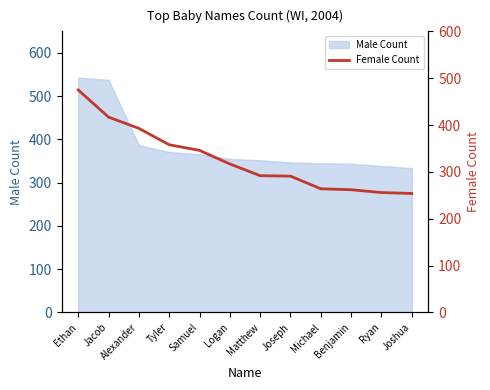

Rank the categories by value from lowest to highest.

Joshua, Ryan, Benjamin, Michael, Joseph, Matthew, Logan, Samuel, Tyler, Alexander, Jacob, Ethan